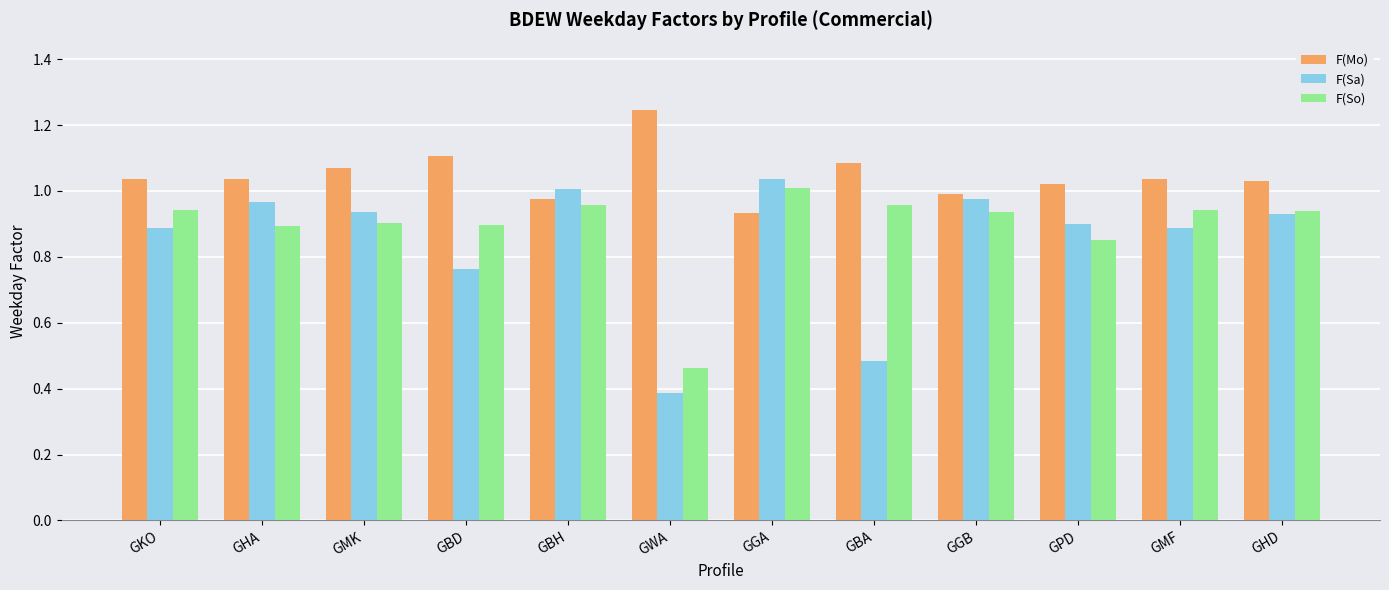

At which label does F(So) reach its peak?

GGA